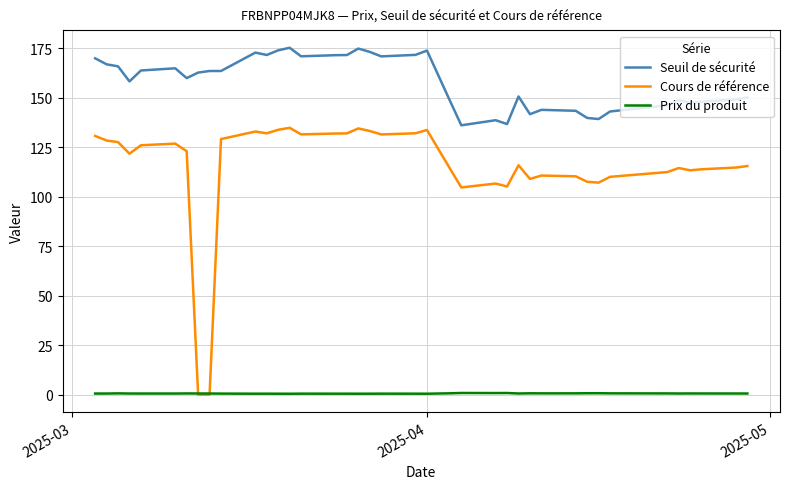

Which series has the largest total across all categories?

Seuil de sécurité